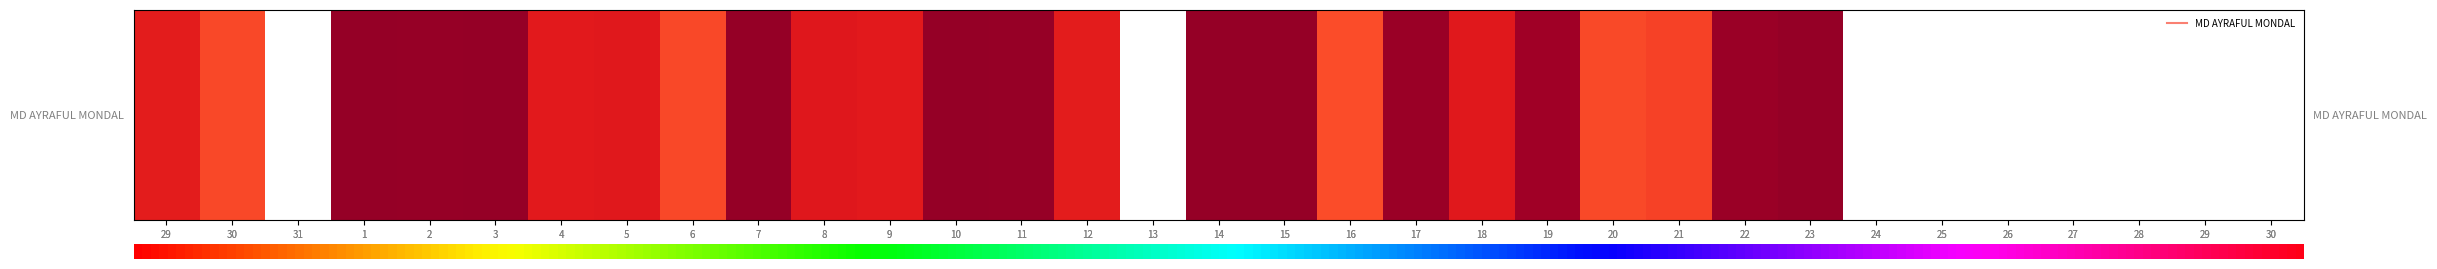

What is the change in value from 8 to 15?

+3.0